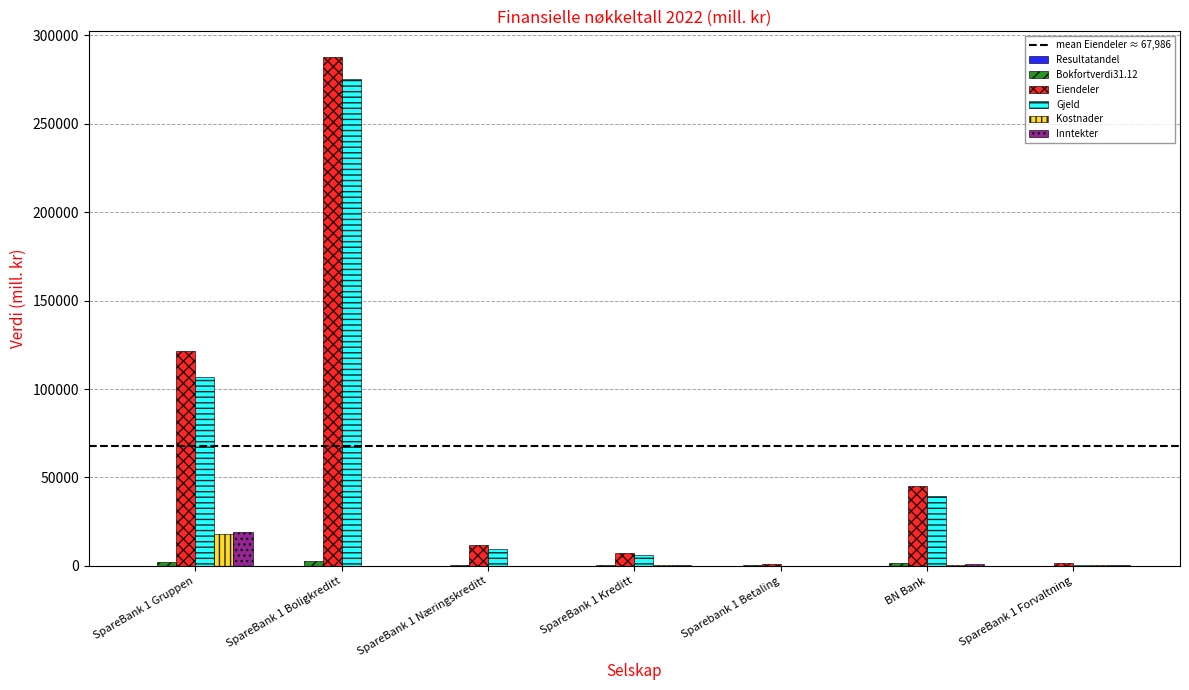

Count the number of data series in this chart.

6